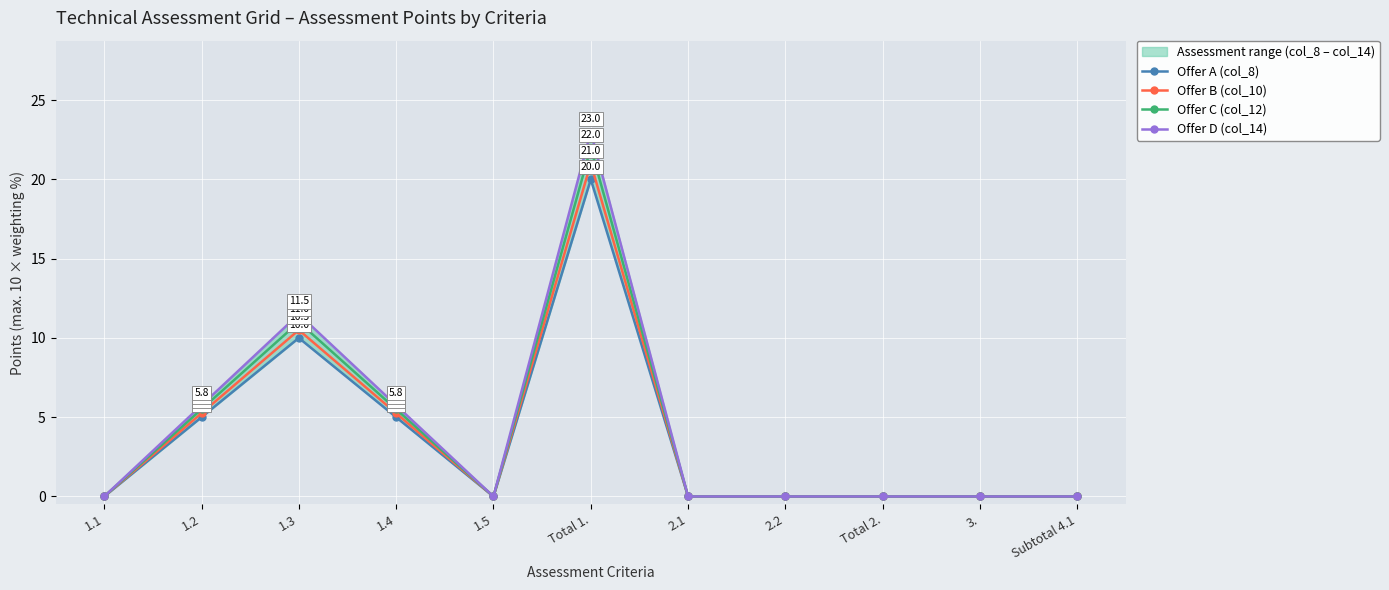

What is the label of the 2nd point from the right?

3.